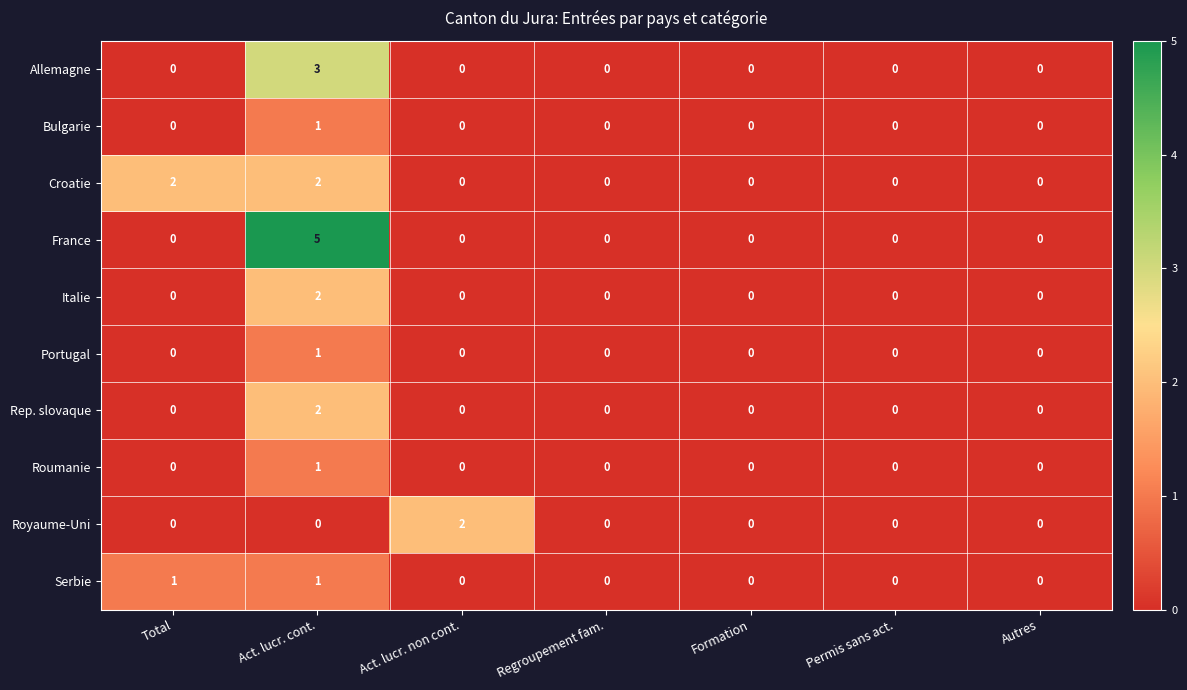

Count the Royaume-Uni values in the range 0 to 1.

6